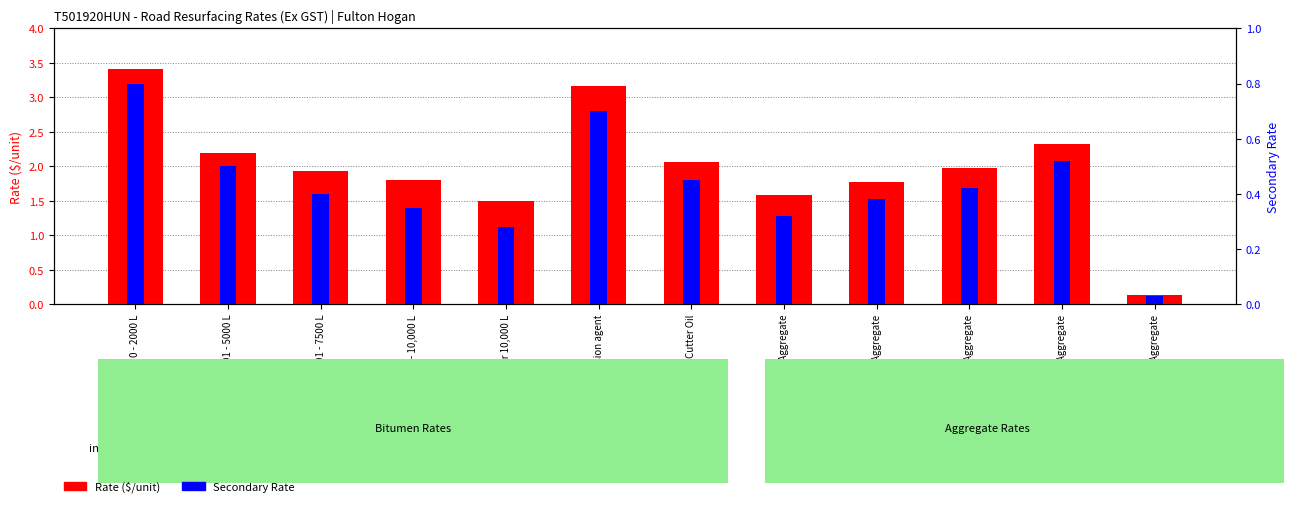

How many bars are there in total?

24